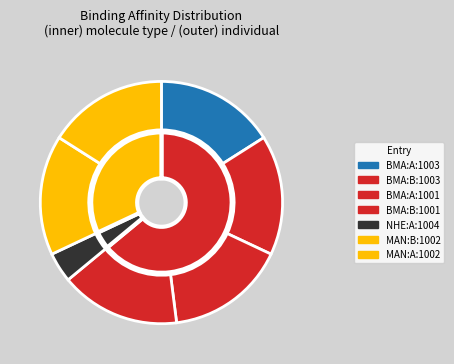

Which category has the smallest portion of the pie?

NHE:A:1004